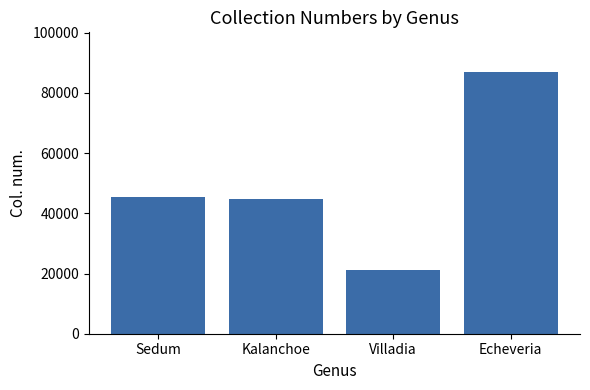

How many categories are shown in the chart?

4